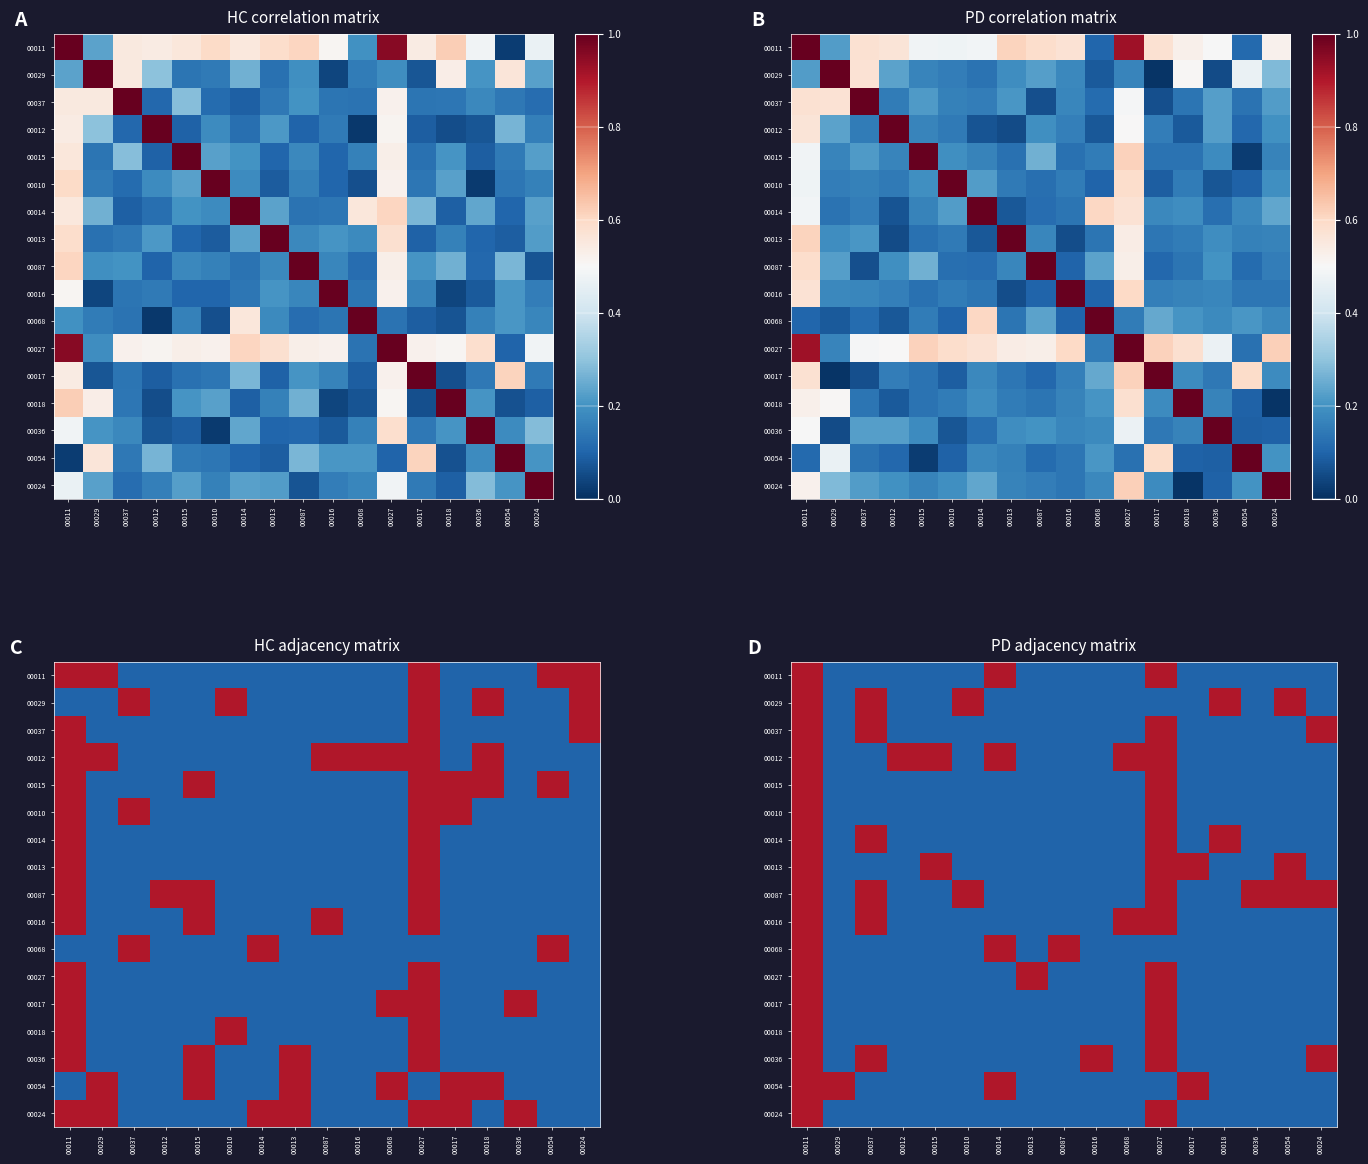

At which category does the chart reach its minimum across all series?

00029